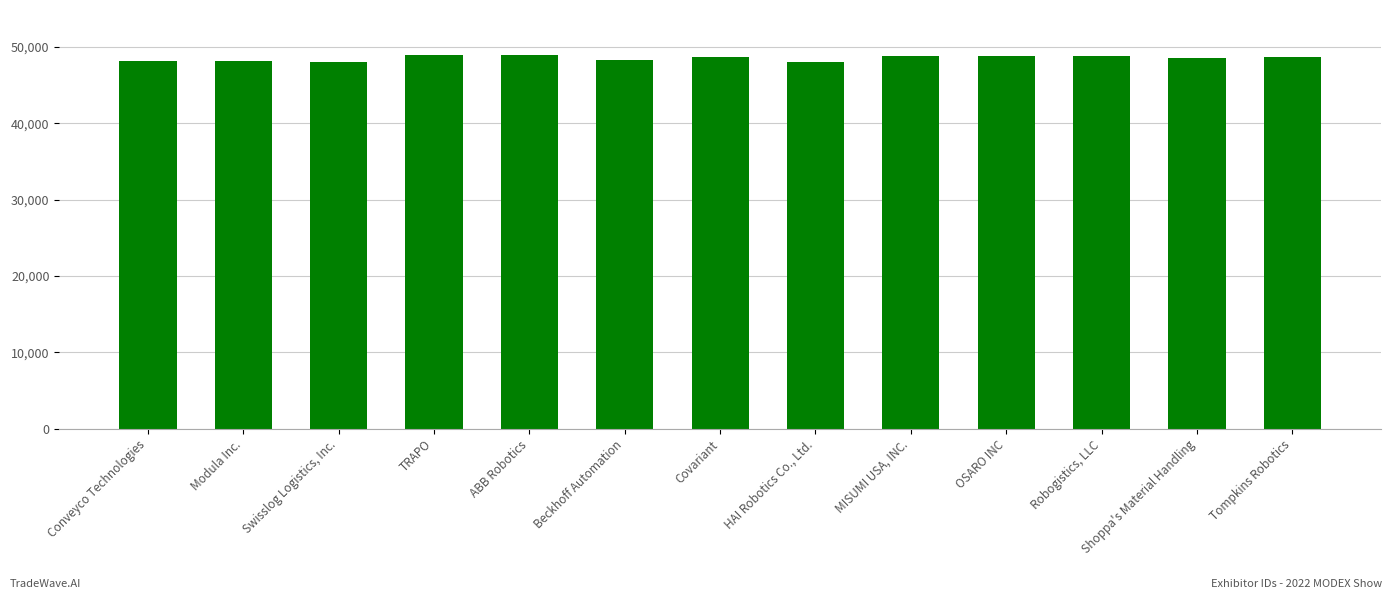

What is the difference between the maximum and minimum values?

894